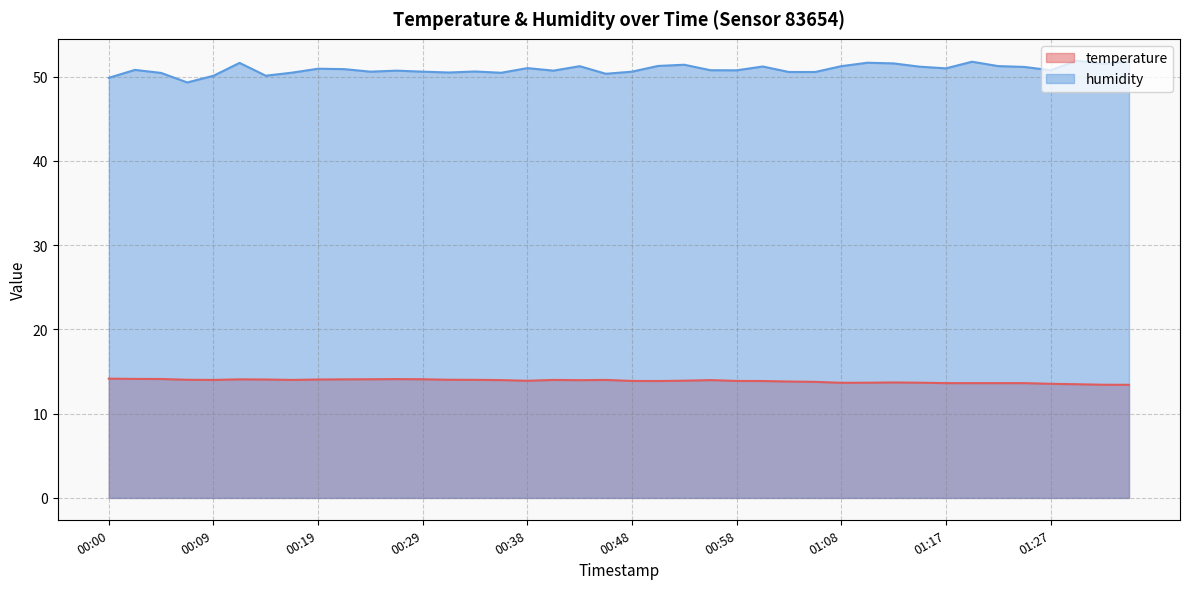

Reading left to right, list all the values displayed in this chart.

temperature: 14.2	14.1	14.1	14.0	14.0	14.1	14.1	14.0	14.1	14.1	14.1	14.1	14.1	14.0	14.0	14.0	13.9	14.0	14.0	14.0	13.9	13.9	13.9	14.0	13.9	13.9	13.8	13.8	13.7	13.7	13.7	13.7	13.6	13.6	13.6	13.6	13.5	13.5	13.4	13.4
humidity: 49.9	50.8	50.4	49.3	50.1	51.6	50.1	50.5	50.9	50.9	50.6	50.7	50.6	50.5	50.6	50.5	51.0	50.7	51.2	50.3	50.6	51.3	51.4	50.8	50.7	51.2	50.5	50.5	51.2	51.6	51.6	51.2	51.0	51.8	51.2	51.1	50.8	51.9	51.5	51.8